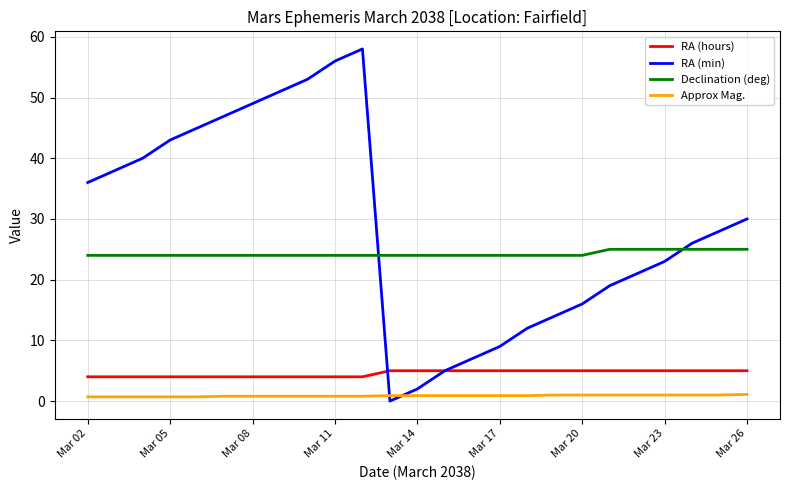

True or false: Declination (deg) and Approx Mag. cross at least once.

False